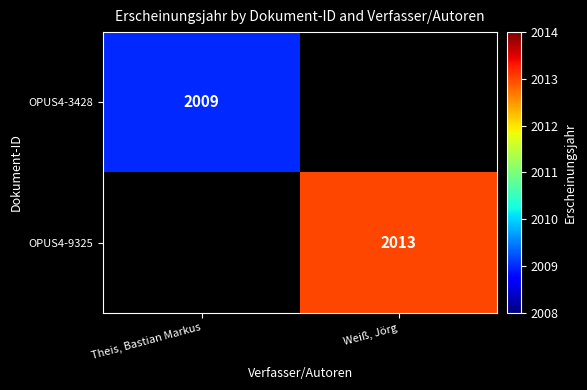

Is it true that OPUS4-9325 equals 2013 at Weiß, Jörg?

True